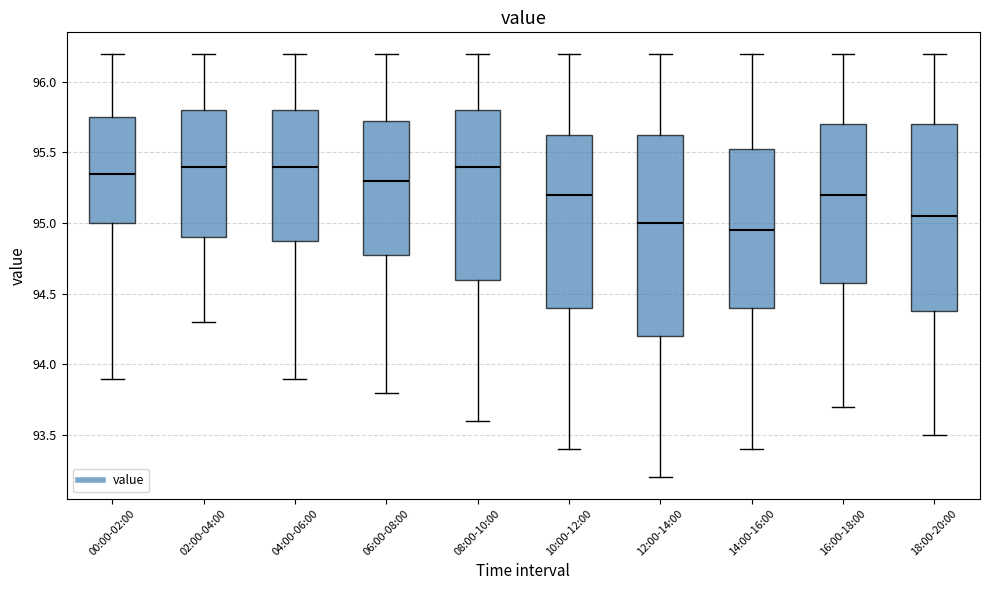

Where does the upper whisker of the box for 16:00-18:00 end on the y-axis? The values are not printed on the chart, so give them approximately, as read against the axis.

96.20